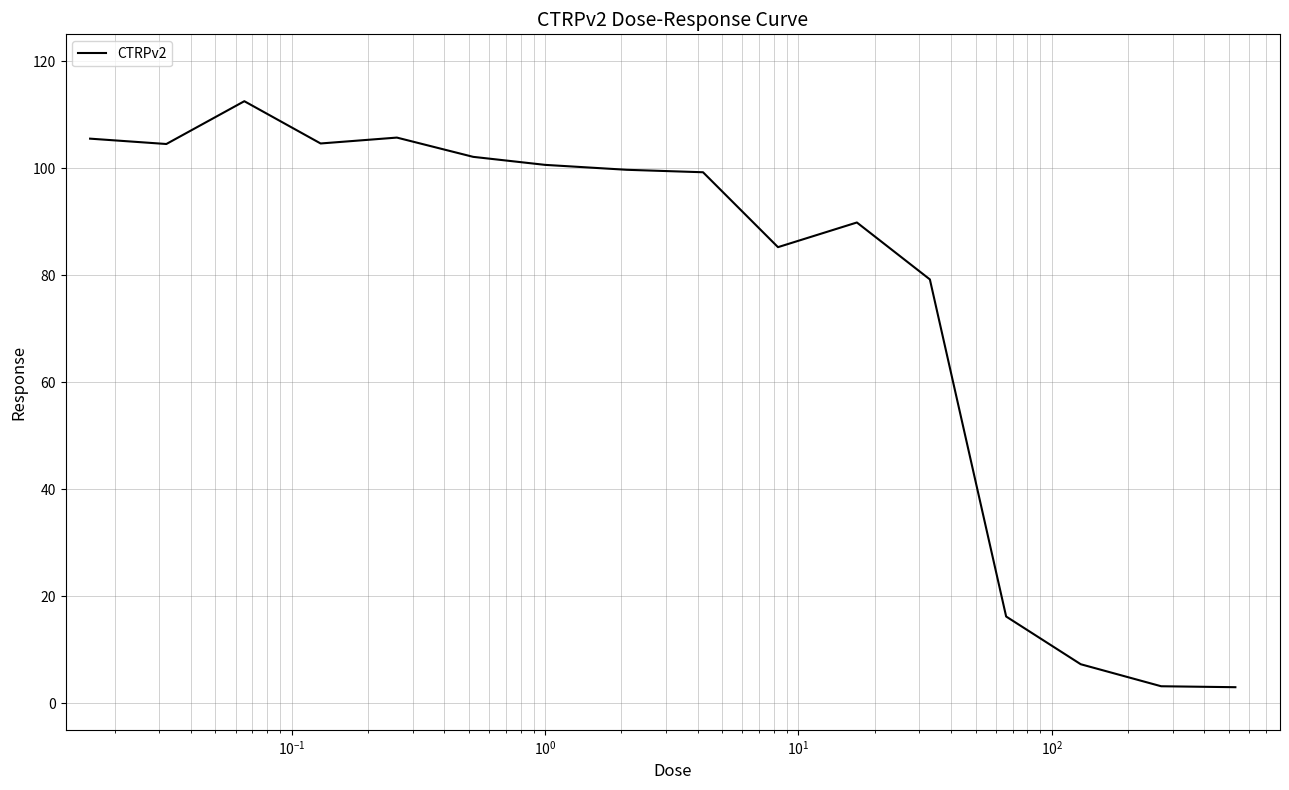

How many lines are shown in the chart?

1